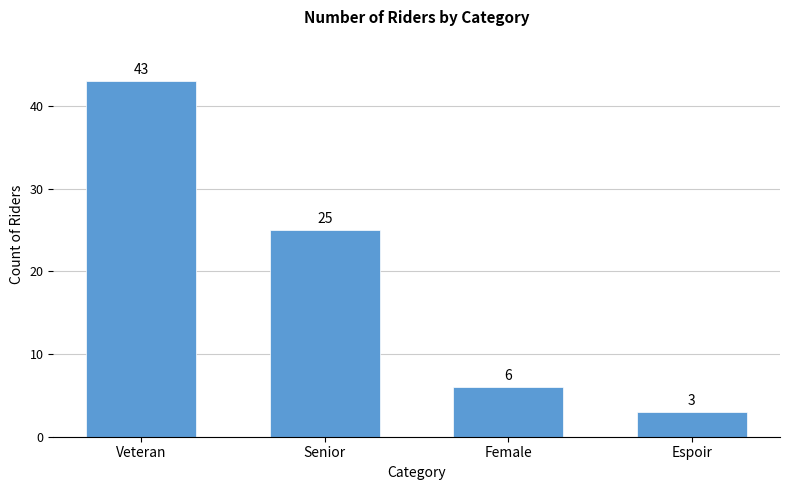

Does the chart contain stacked bars?

No